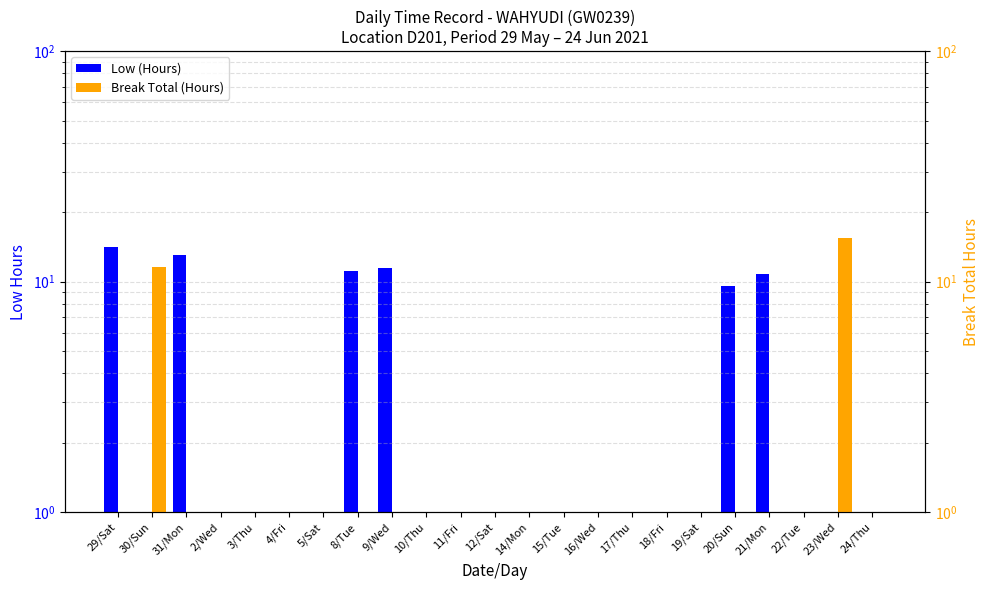

What is the label of the 21st bar from the left?

22/Tue